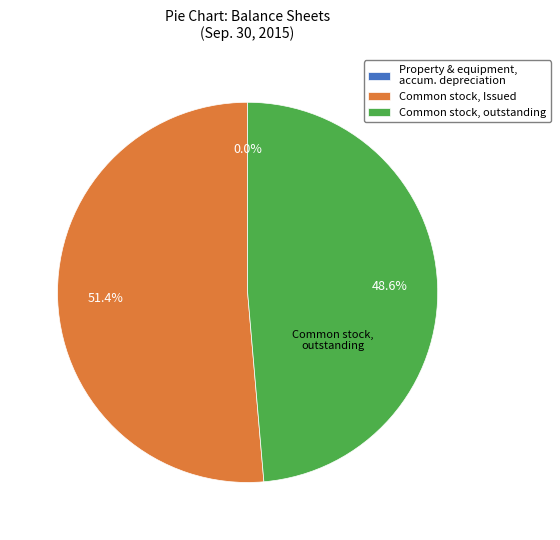

To the nearest percent, what is the difference between the largest and smallest slice percentages?

51%